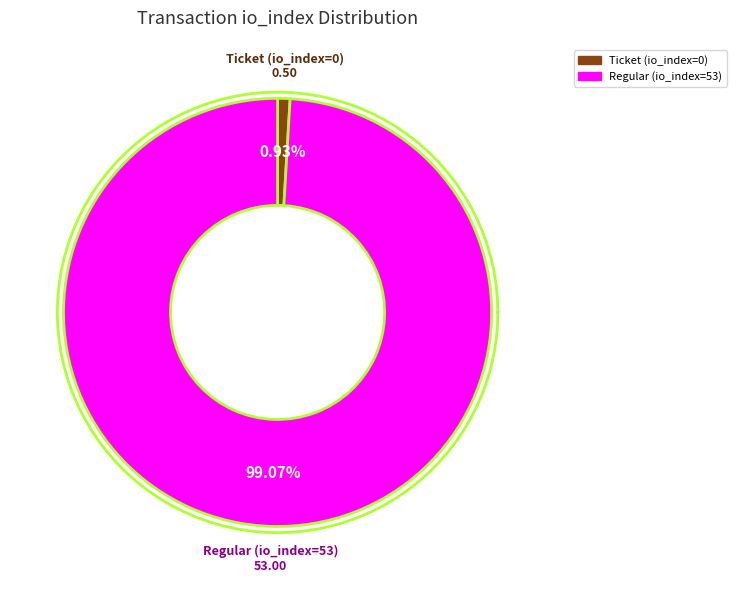

Rank the categories by value from highest to lowest.

Regular (io_index=53), Ticket (io_index=0)